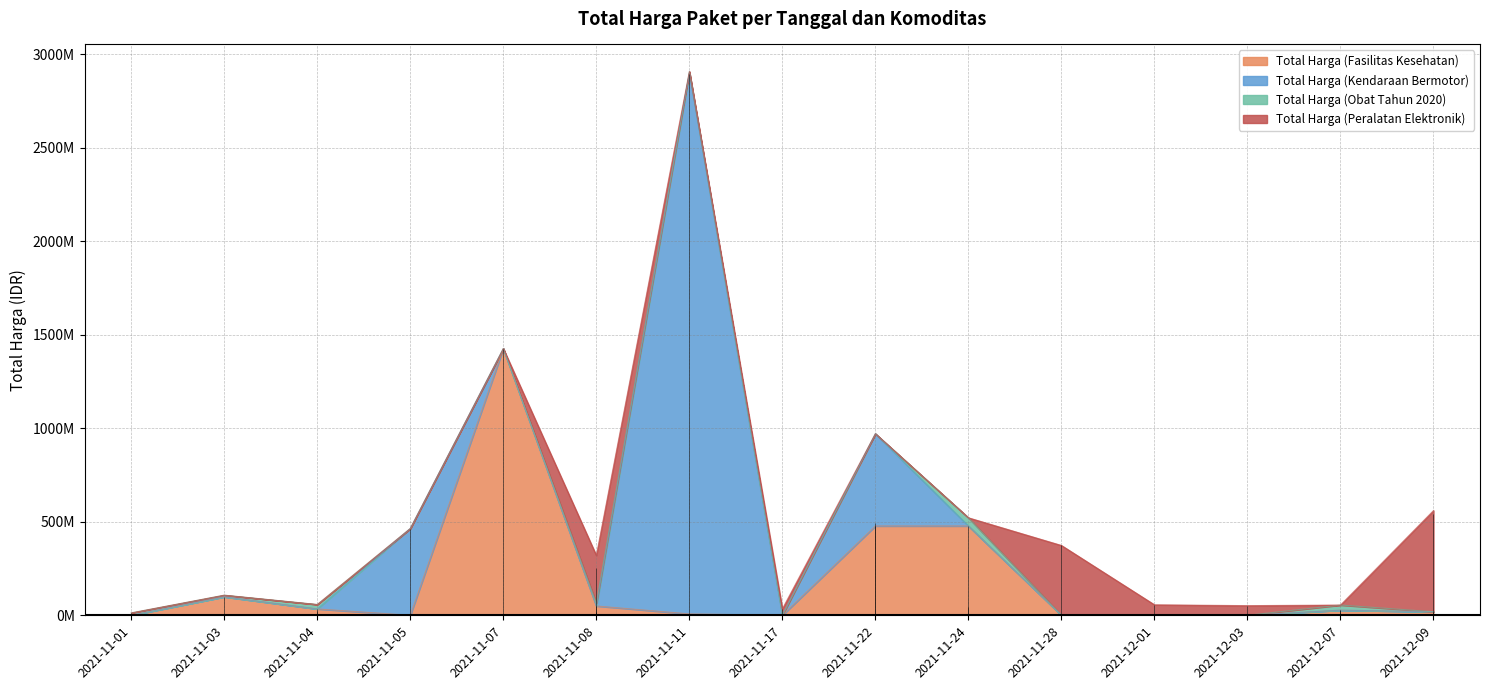

Which series has the largest range (max minus min)?

Total Harga (Kendaraan Bermotor)